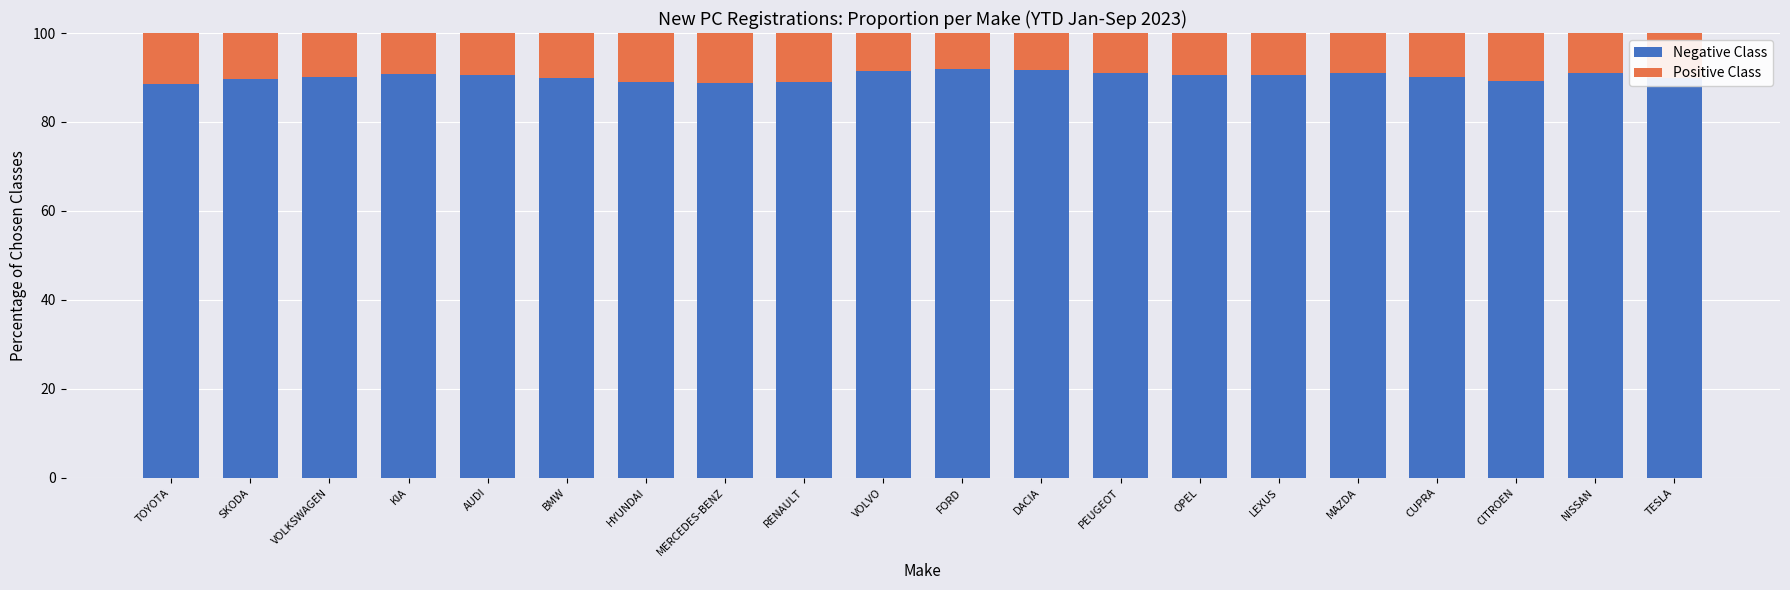

What is the minimum value for Negative Class?

88.6